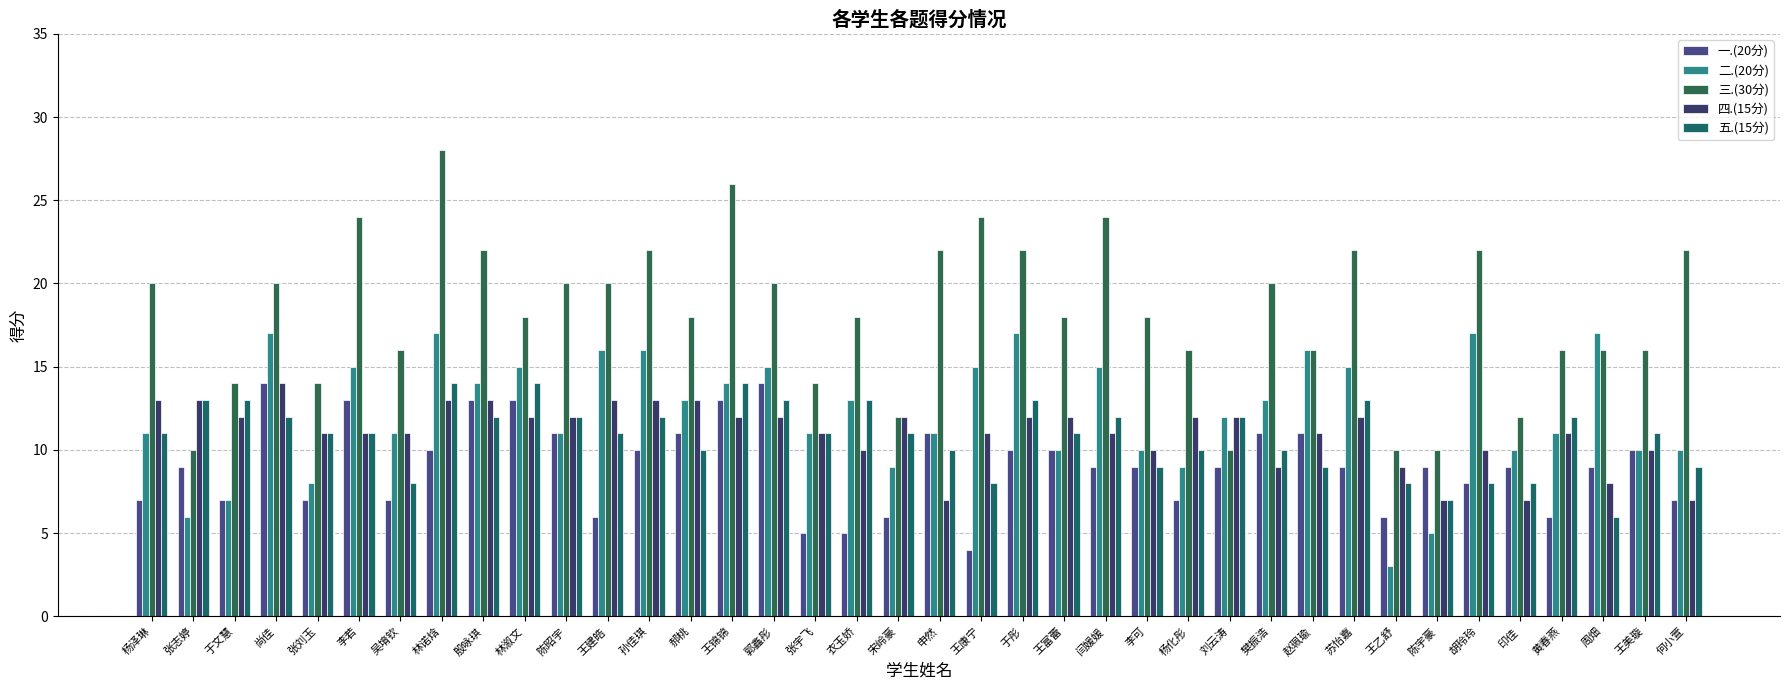

Rank the categories by 三.(30分) value from highest to lowest.

林诺焓, 王锦锦, 李若, 王康宁, 闫媛媛, 殷咏琪, 孙佳琪, 申然, 于彤, 苏怡嘉, 胡玲玲, 何小萱, 杨泽琳, 尚佳, 陈昭宇, 王建皓, 郭鑫彤, 樊振浩, 林溆文, 郝桃, 衣玉娇, 王富蕾, 李可, 吴堉钦, 杨化彤, 赵珮瑜, 黄春燕, 周畑, 王美璇, 于文慧, 张刘玉, 张宇飞, 宋岭豪, 印佳, 张志婷, 刘云涛, 王乙舒, 陈宇豪